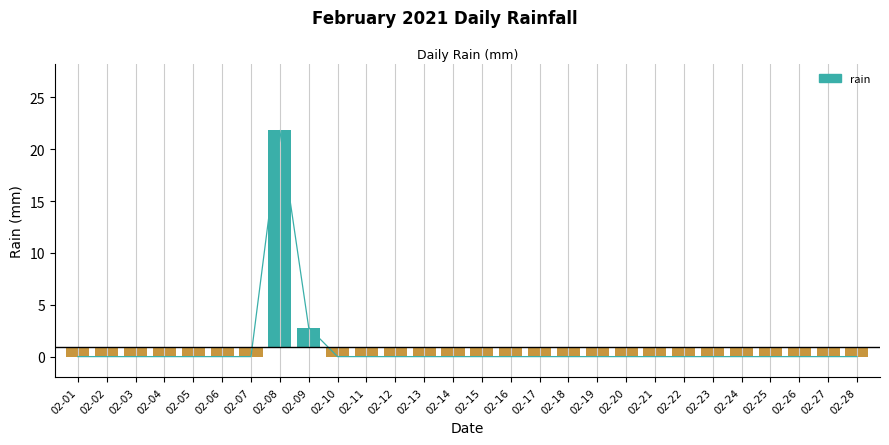

What is the sum of the values at 02-23 and 02-09?

2.8